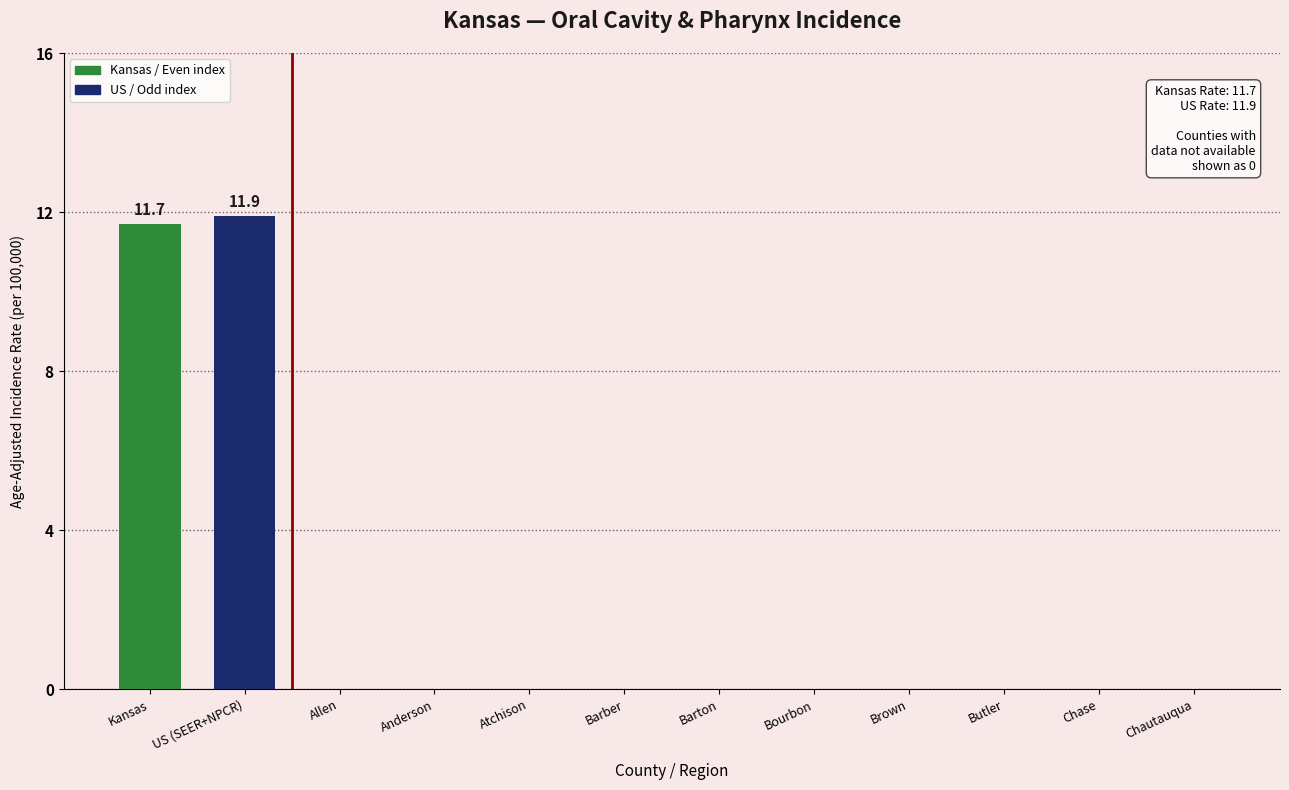

What is the greatest value displayed?

11.9